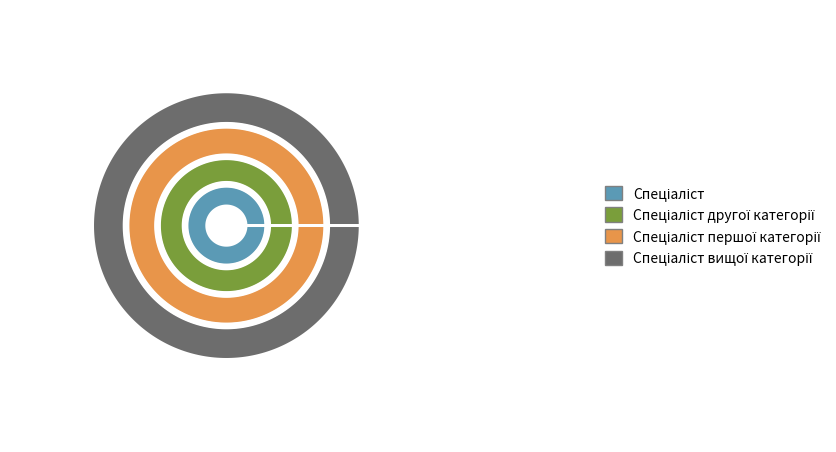

To the nearest percent, what is the difference between the Спеціаліст and Спеціаліст другої категорії slice percentages?

10%